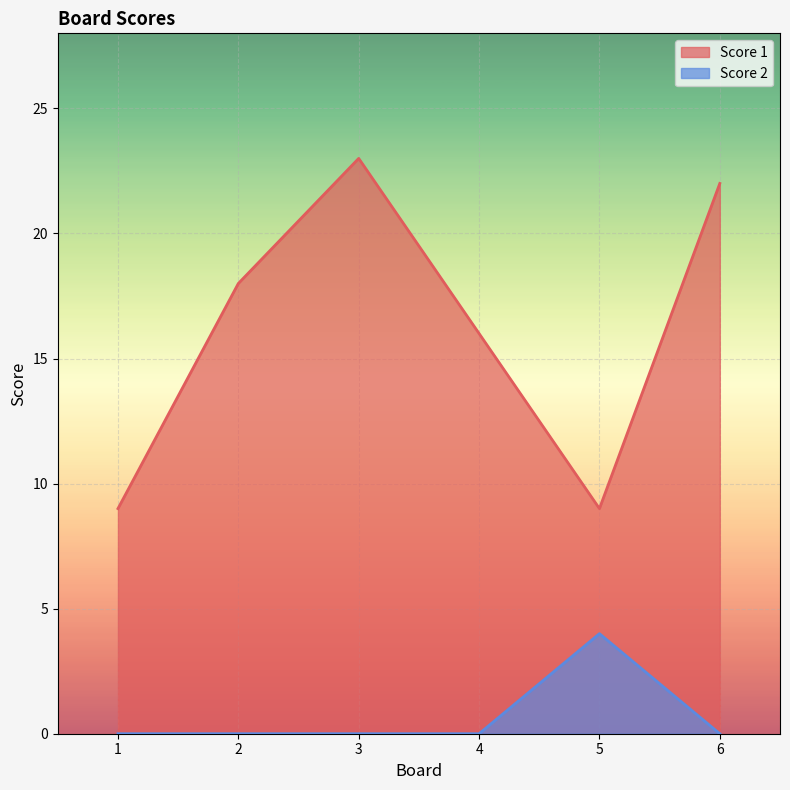

What is the greatest value displayed?

23